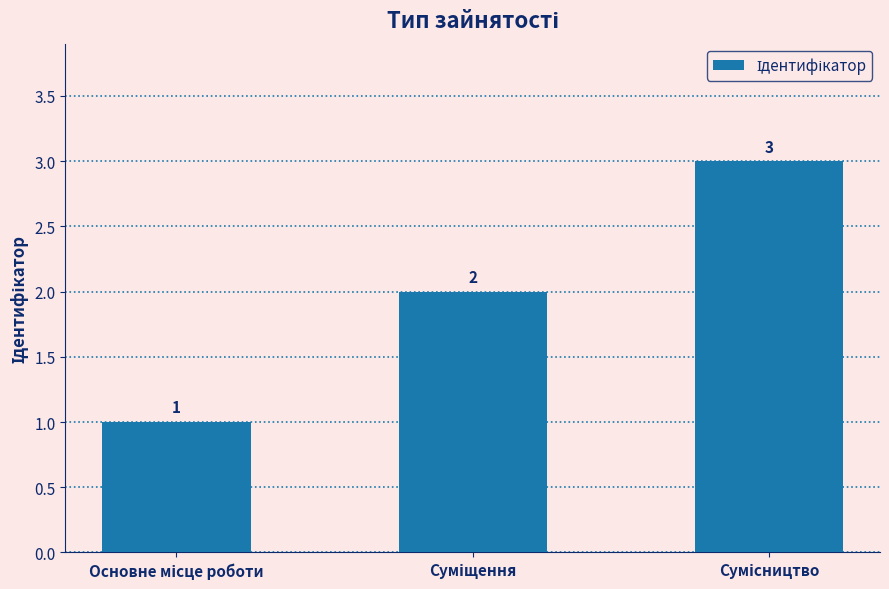

Reading left to right, extract all data points from this chart.

1	2	3